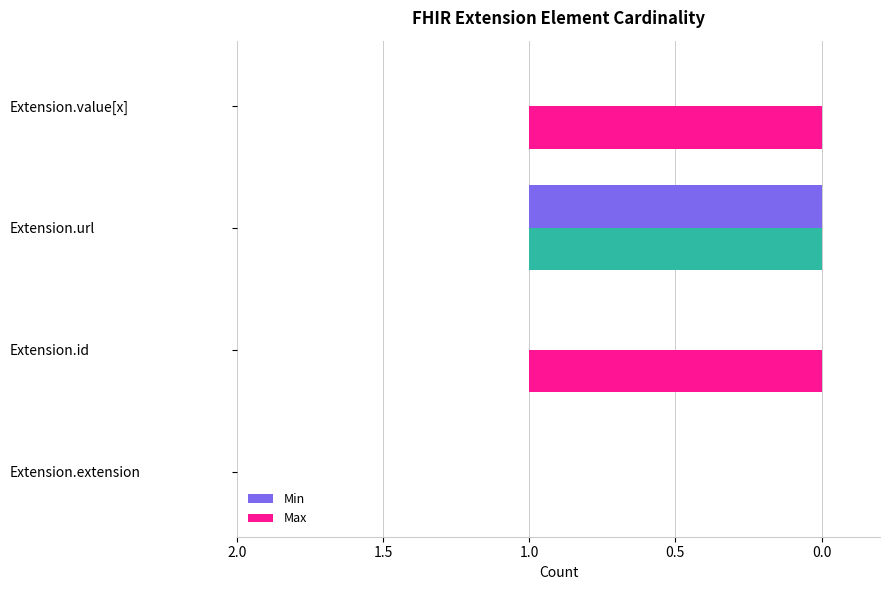

Is the value of Min at Extension.extension greater than the value of Max at Extension.url?

No